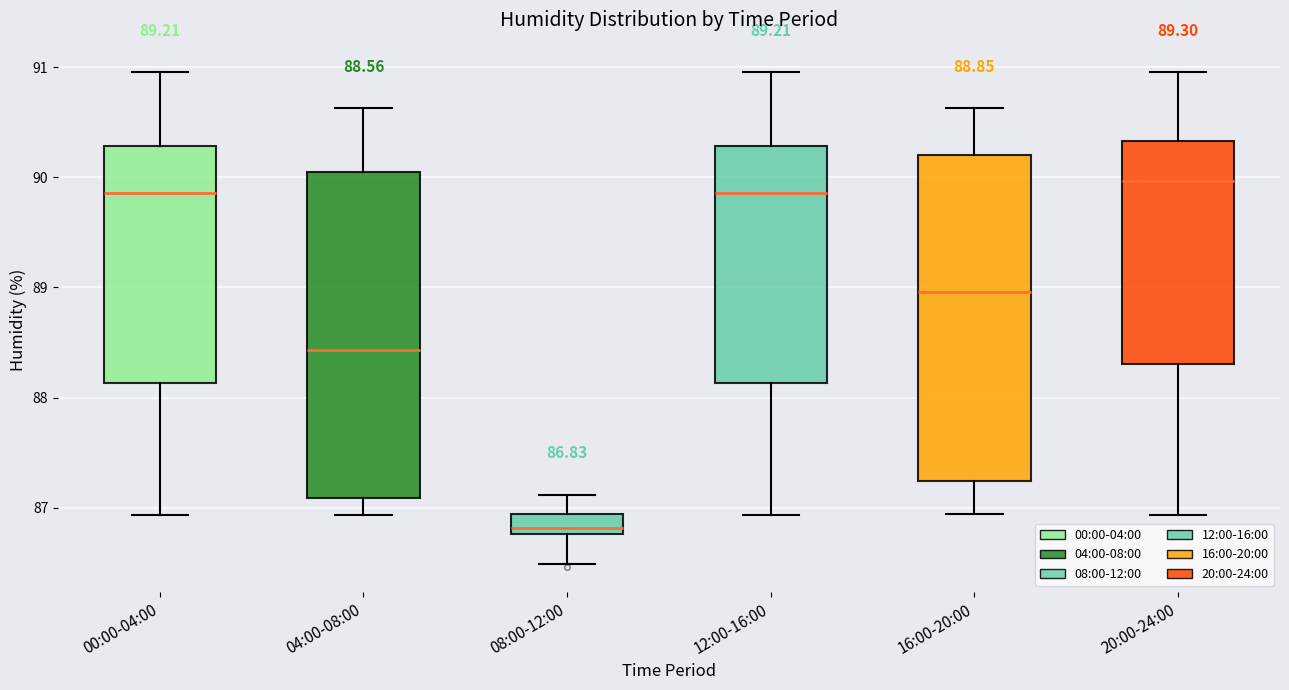

Which box's median line is the lowest?

08:00-12:00